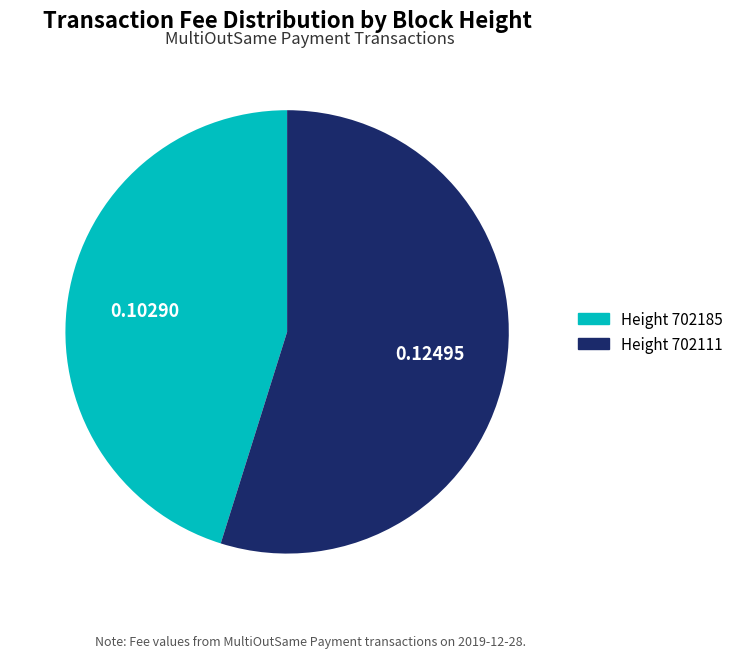

How many segments does this pie chart have?

2